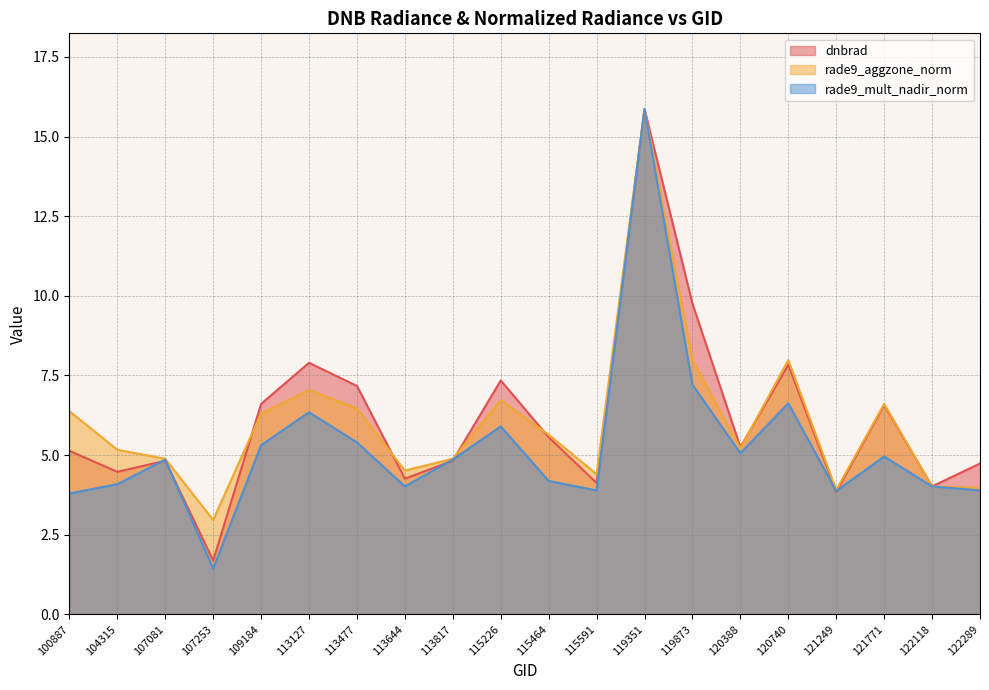

Which series has the largest total across all categories?

dnbrad